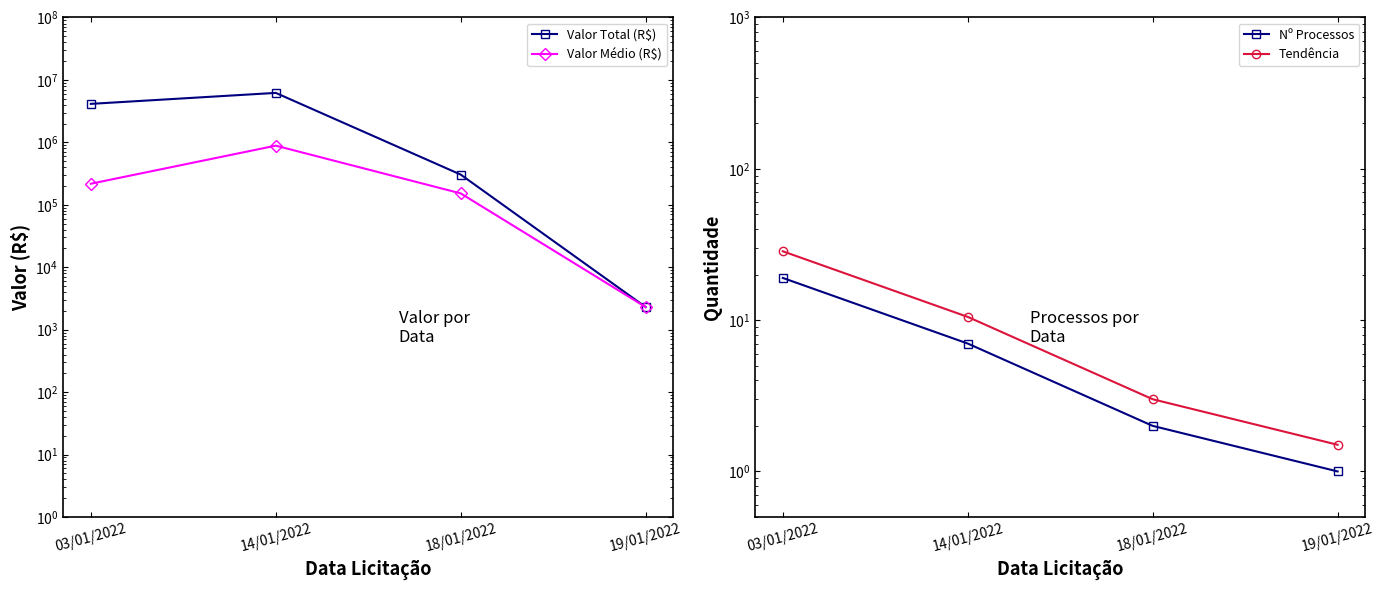

At which category is the sum across all series the highest?

14/01/2022